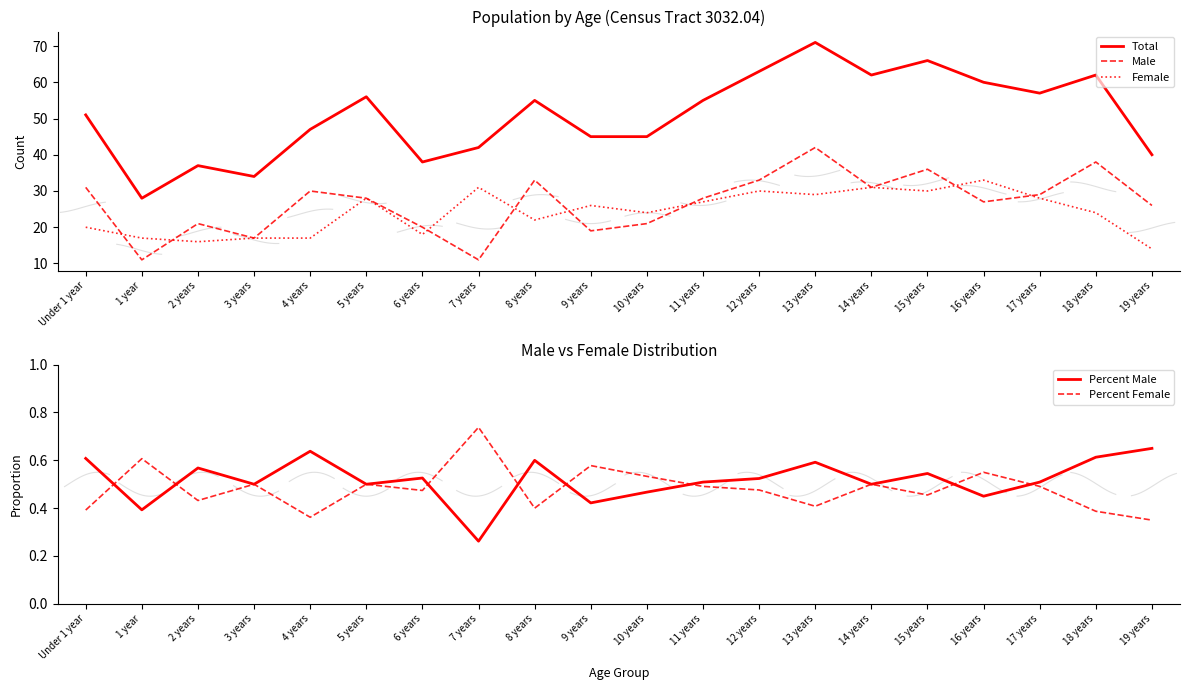

What is the highest value of the Female series?

33.0